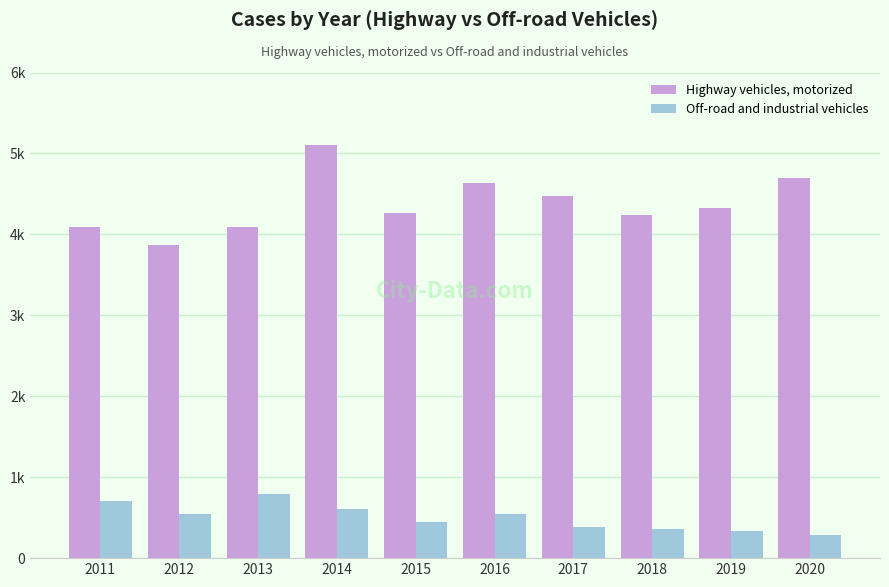

At which label does Highway vehicles, motorized reach its peak?

2014